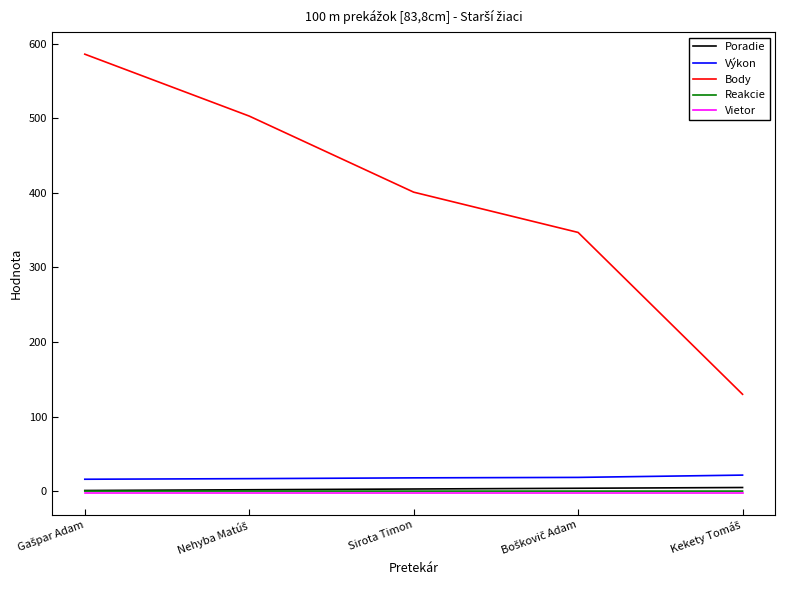

True or false: Poradie and Body cross at least once.

False